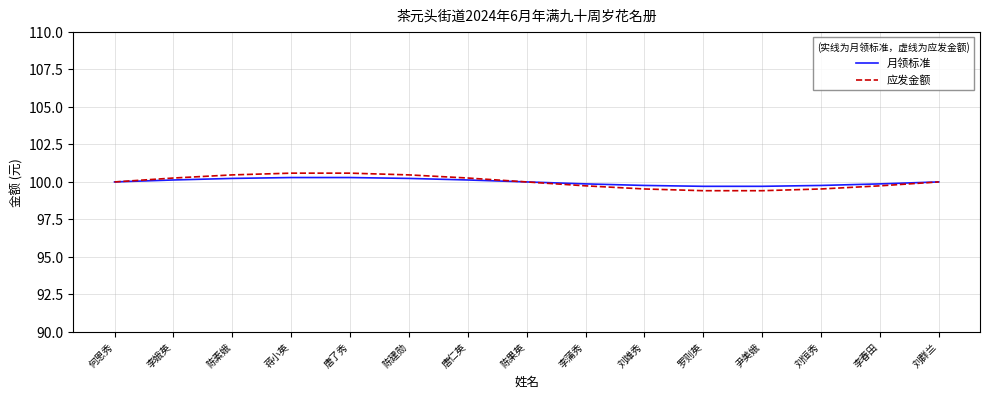

The 月领标准 series shows 63.7 at 李娥英. True or false?

False